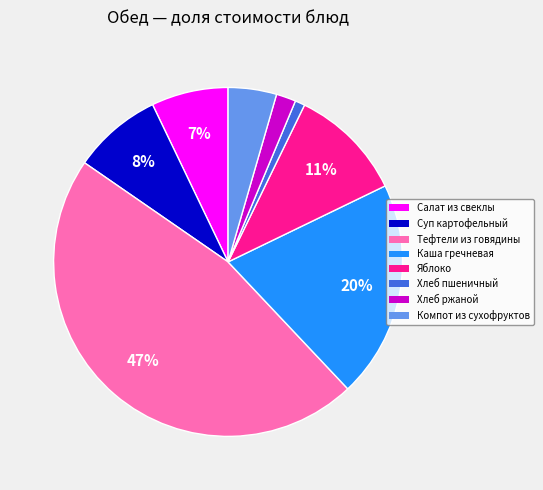

To the nearest percent, what is the difference between the largest and smallest slice percentages?

46%